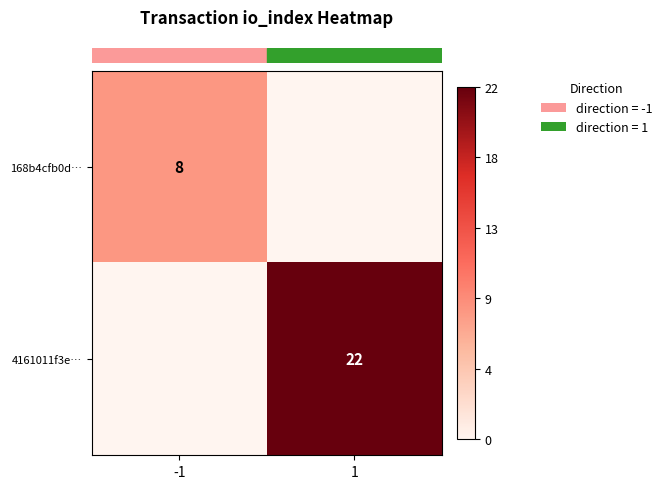

The row_1 series shows 0.0 at -1. True or false?

True